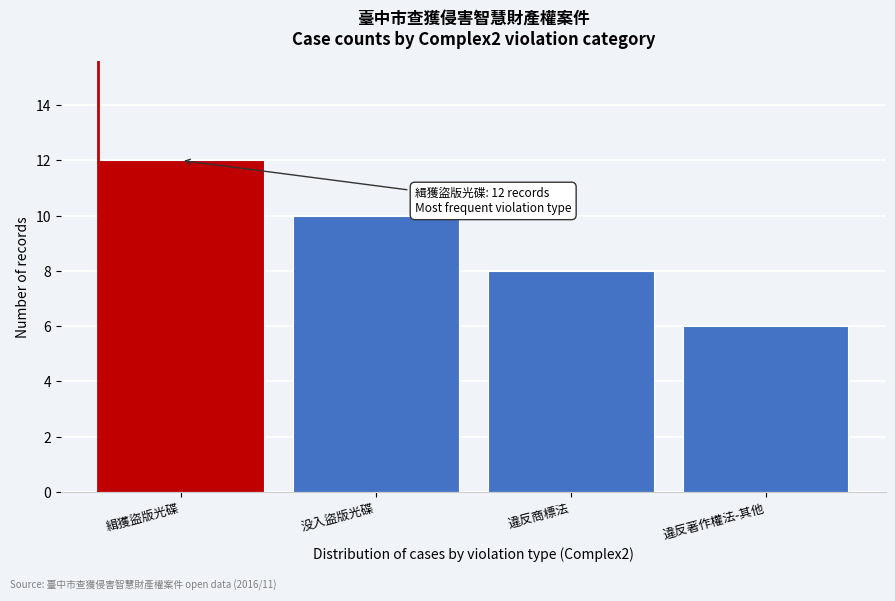

Reading right to left, extract all data points from this chart.

違反著作權法-其他=6	違反商標法=8	没入盜版光碟=10	緝獲盜版光碟=12